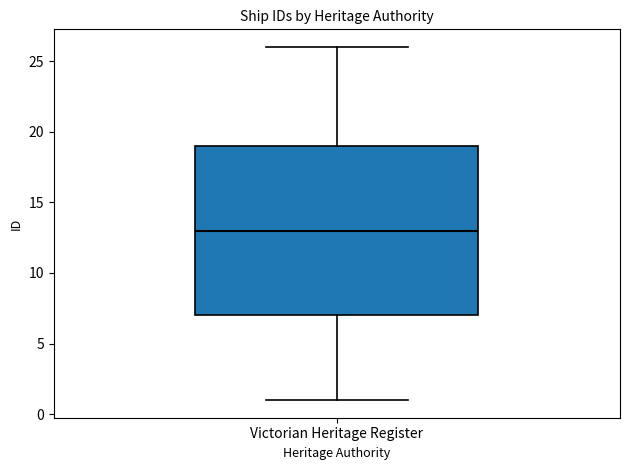

Read this box plot against the y-axis: the position of the median line, the range covered by the box, and the ends of both whiskers. The values are not printed on the chart, so give them approximately, as read against the axis.

median 13, box 7 to 19, whiskers 1 to 26